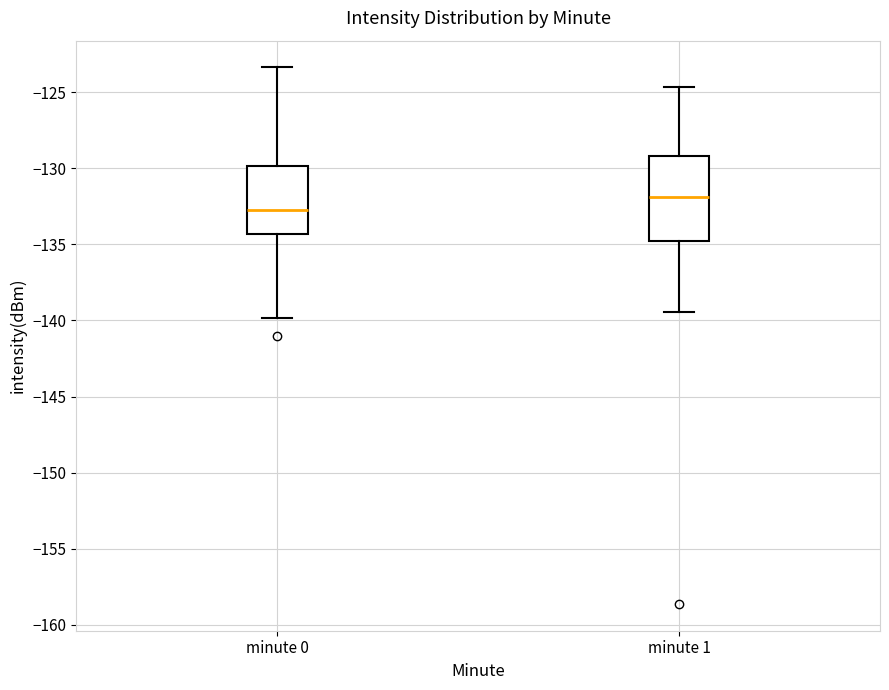

Reading left to right, read every box against the y-axis: the position of its median line, the range the box covers, and the ends of its whiskers. The values are not printed on the chart, so give them approximately, as read against the axis.

minute 0: median -133.0, box -134.5 to -130.0, whiskers -140.0 to -123.5
minute 1: median -132.0, box -135.0 to -129.0, whiskers -139.5 to -124.5